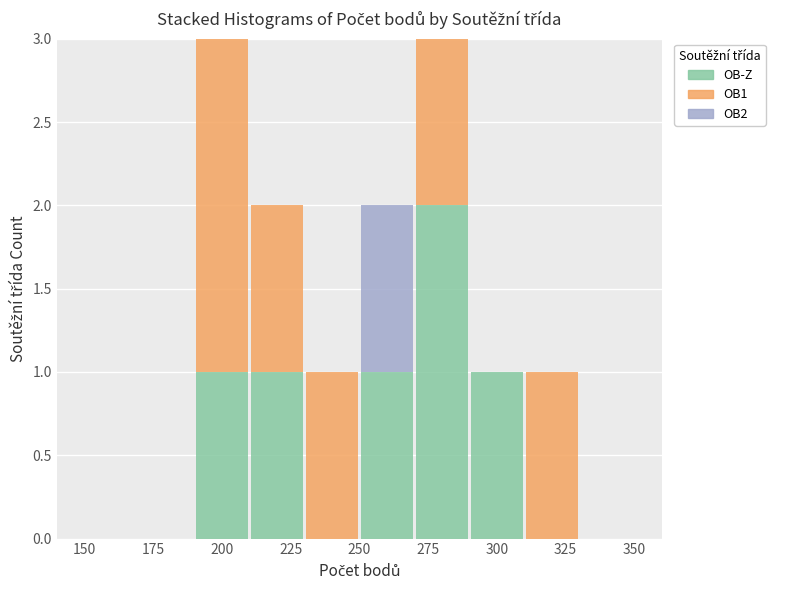

Reading left to right, transcribe this chart: for each stacked bar, give the range it covers on the x-axis and its total height. The values are not printed on the chart, so give them approximately, as read against the axis.

150 to 170: 0
170 to 190: 0
190 to 210: 3
210 to 230: 2
230 to 250: 1
250 to 270: 2
270 to 290: 3
290 to 310: 1
310 to 330: 1
330 to 350: 0